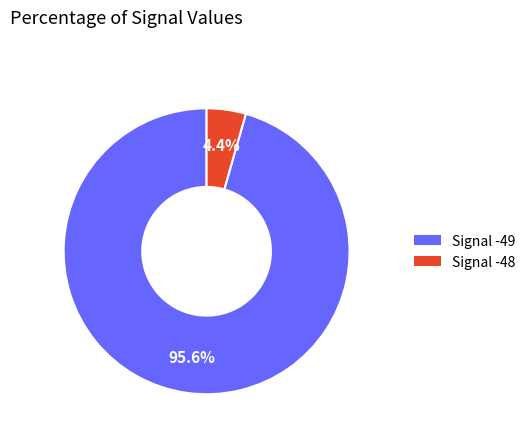

Is there any slice that represents more than half of the pie?

Yes